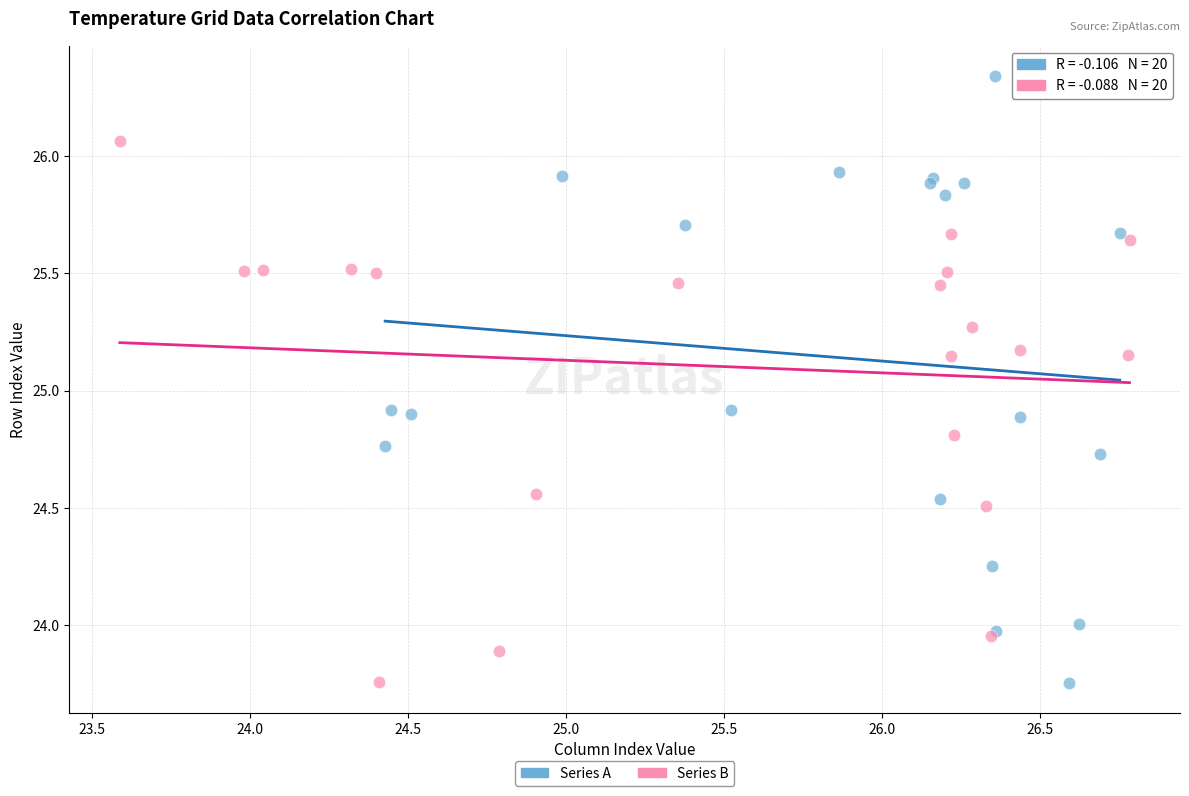

Which series contains the highest Y value?

Series A